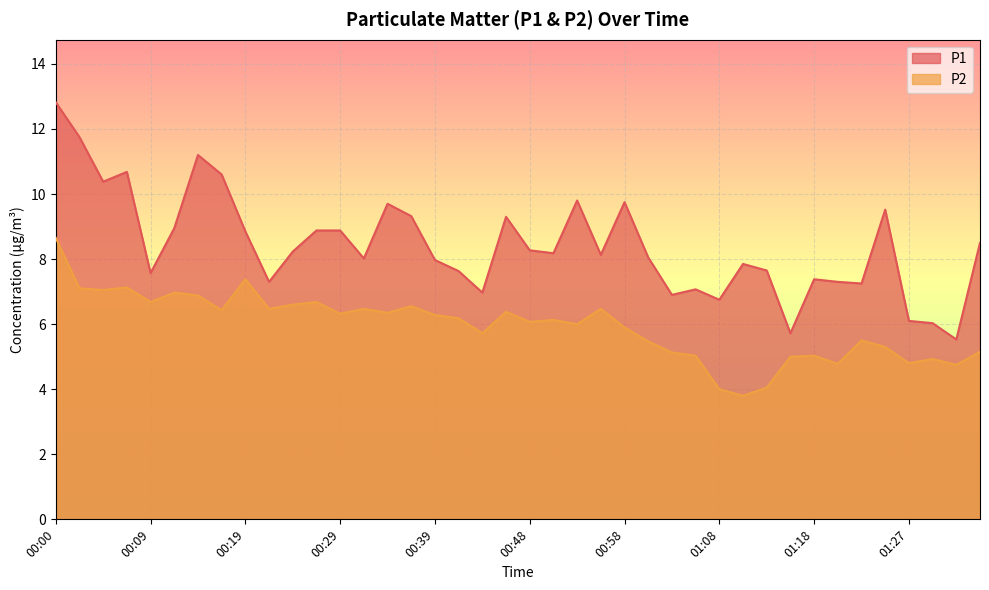

Reading left to right, extract all data points from this chart.

P1: 00:00=12.8	00:02=11.8	00:04=10.4	00:07=10.7	00:09=7.6	00:12=8.9	00:14=11.2	00:17=10.6	00:19=8.8	00:21=7.3	00:24=8.2	00:26=8.9	00:29=8.9	00:31=8.0	00:34=9.7	00:36=9.3	00:39=8.0	00:41=7.6	00:43=7.0	00:46=9.3	00:48=8.3	00:51=8.2	00:53=9.8	00:56=8.1	00:58=9.8	01:00=8.1	01:03=6.9	01:05=7.1	01:08=6.8	01:10=7.8	01:13=7.7	01:15=5.7	01:18=7.4	01:20=7.3	01:22=7.2	01:25=9.5	01:27=6.1	01:30=6.0	01:32=5.5	01:35=8.5
P2: 00:00=8.7	00:02=7.1	00:04=7.0	00:07=7.1	00:09=6.7	00:12=7.0	00:14=6.9	00:17=6.4	00:19=7.4	00:21=6.5	00:24=6.6	00:26=6.7	00:29=6.3	00:31=6.5	00:34=6.3	00:36=6.5	00:39=6.3	00:41=6.2	00:43=5.7	00:46=6.4	00:48=6.1	00:51=6.1	00:53=6.0	00:56=6.5	00:58=5.9	01:00=5.5	01:03=5.1	01:05=5.0	01:08=4.0	01:10=3.8	01:13=4.0	01:15=5.0	01:18=5.0	01:20=4.8	01:22=5.5	01:25=5.3	01:27=4.8	01:30=4.9	01:32=4.8	01:35=5.2